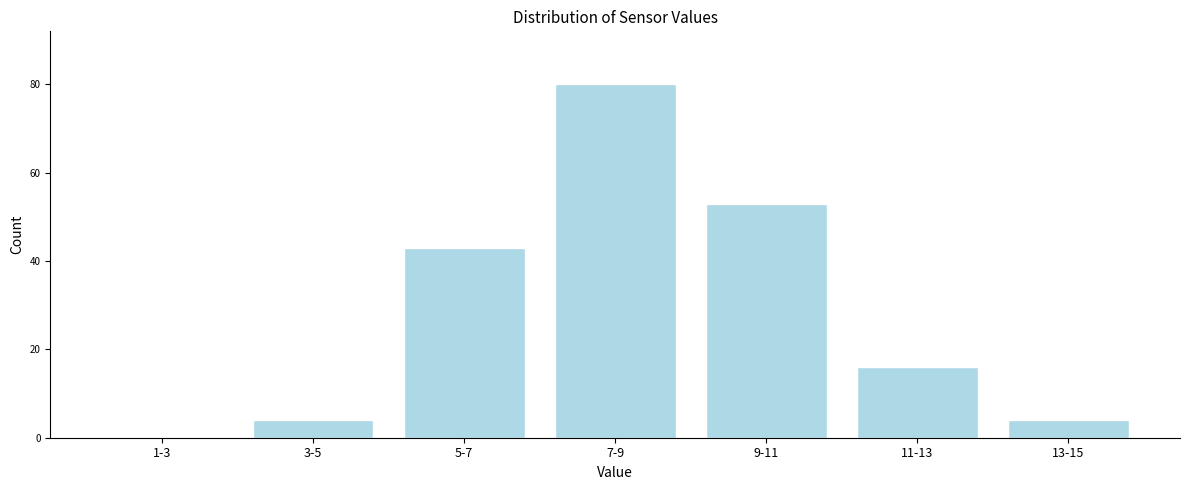

Reading left to right, what are all the values shown in this chart?

1-3=0	3-5=4	5-7=43	7-9=80	9-11=53	11-13=16	13-15=4